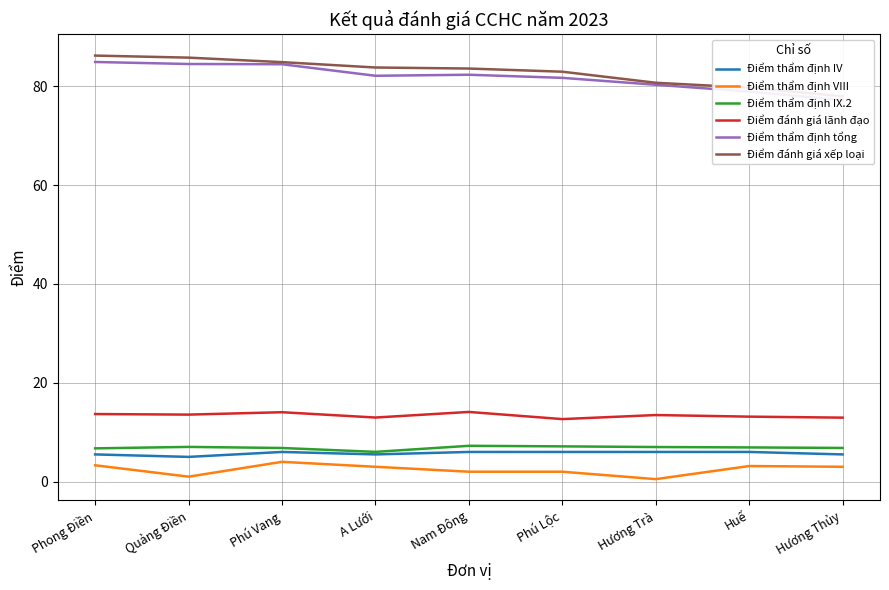

How many categories are shown in the chart?

9